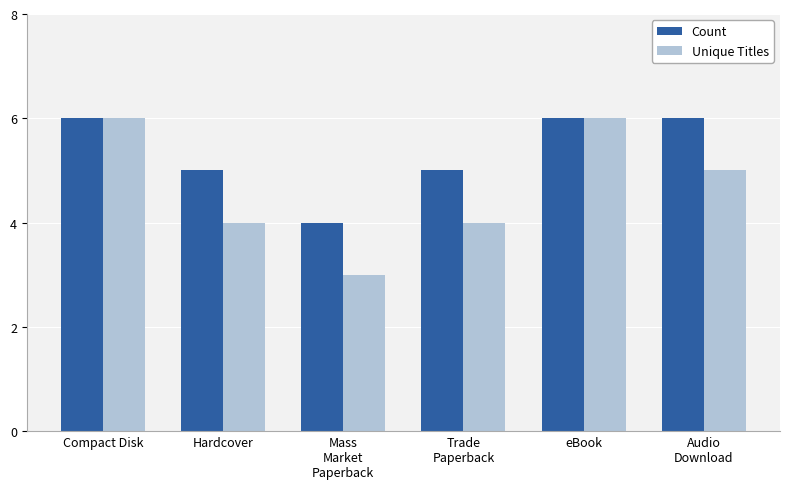

How many data points does each series have?

6